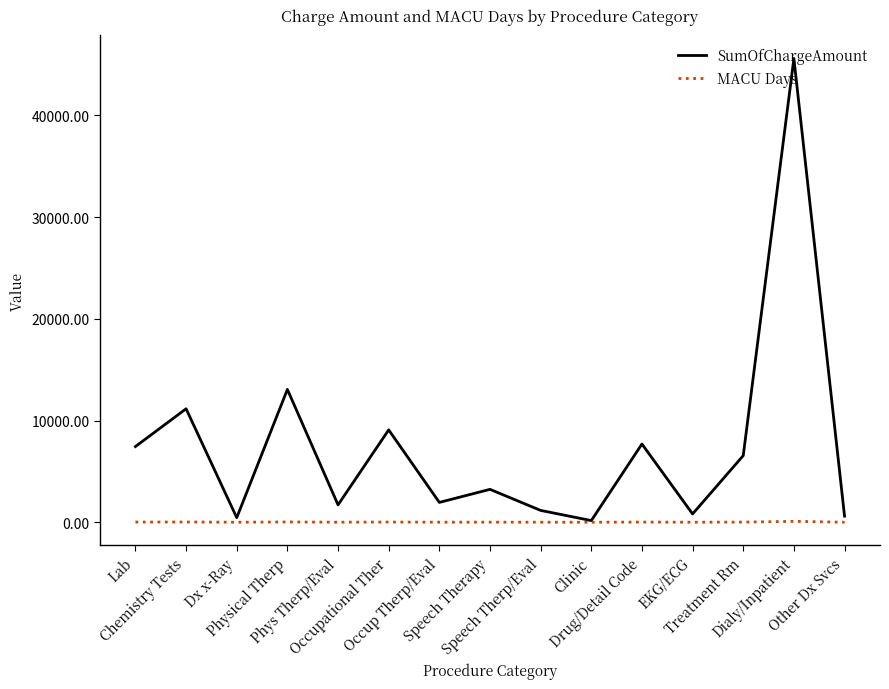

Rank the series by their maximum value, from lowest to highest.

MACU Days, SumOfChargeAmount